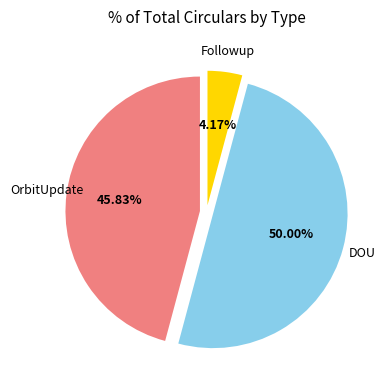

Combined, do DOU and OrbitUpdate account for over 50%?

Yes